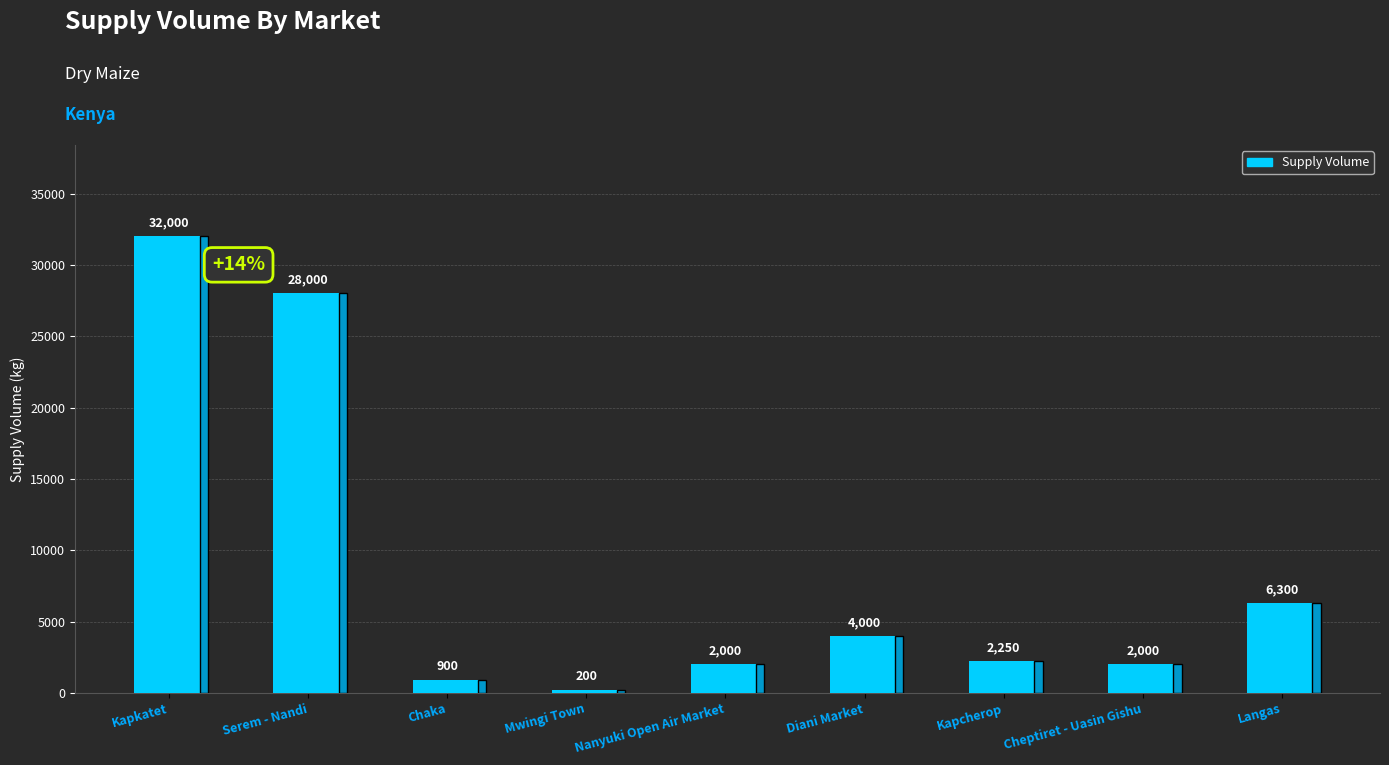

The chart shows a value of 2250 at Kapcherop. True or false?

True